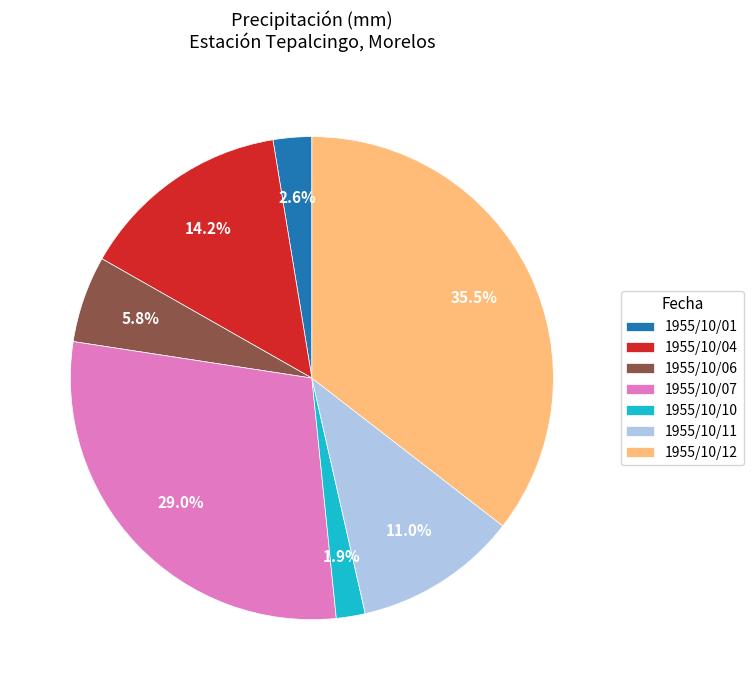

To the nearest percent, what is the difference between the largest and smallest slice percentages?

34%